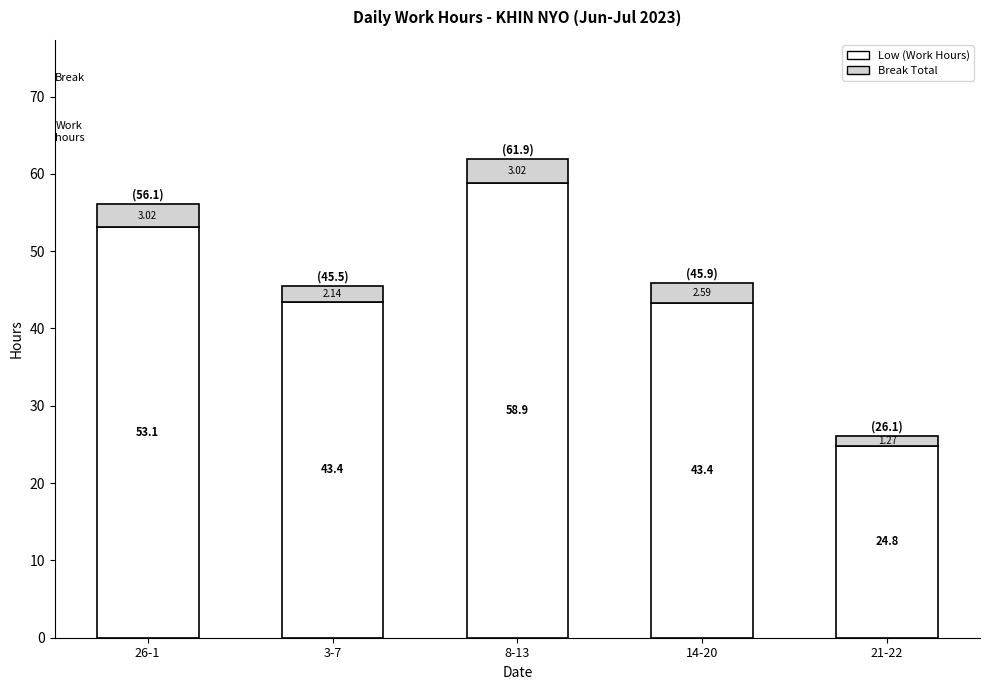

At which category is the sum across all series the highest?

8-13